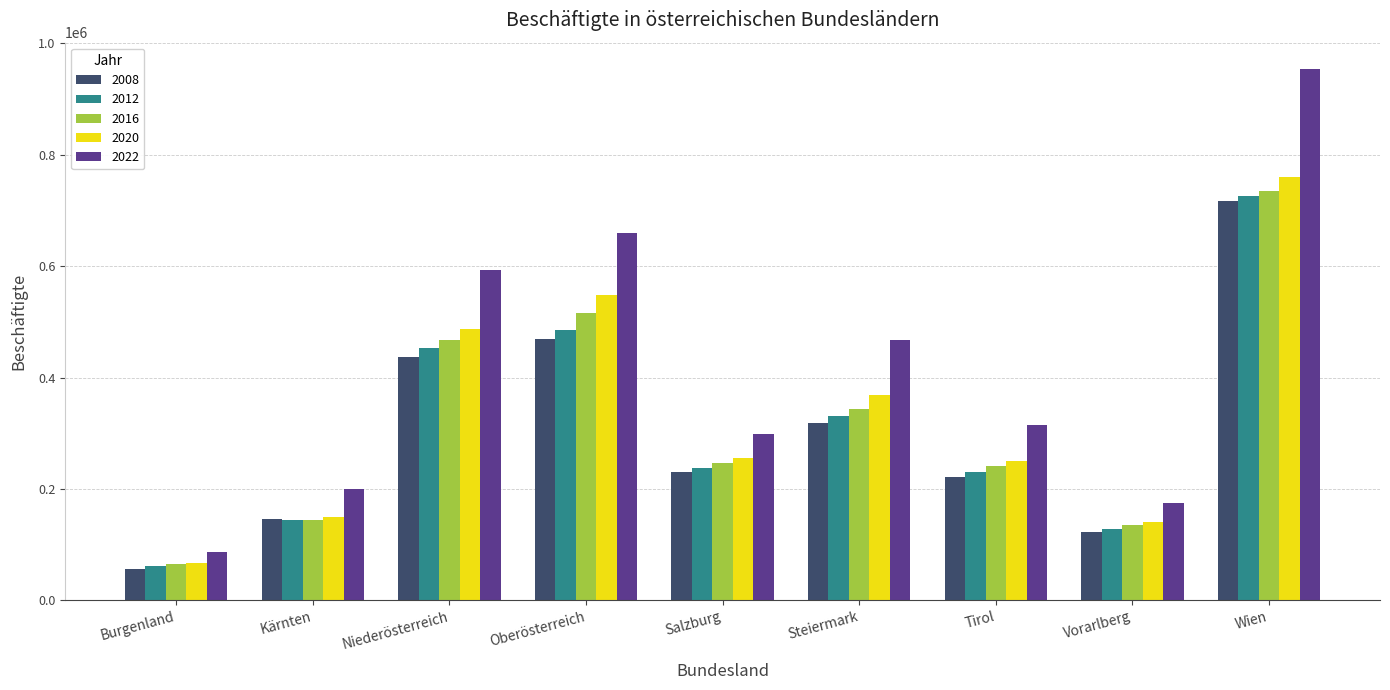

How many data points does each series have?

9